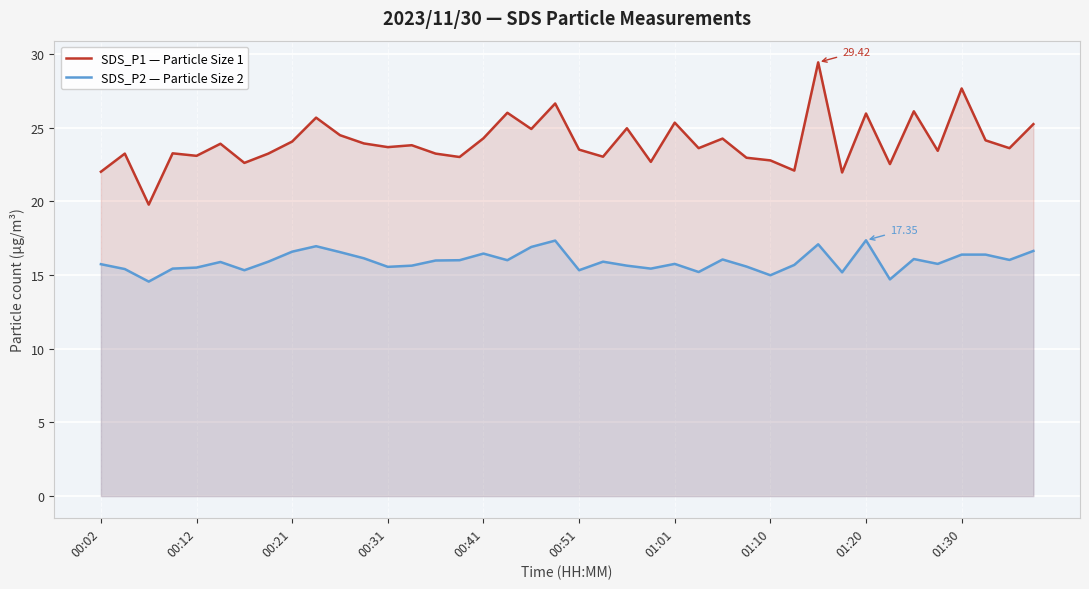

What value does the SDS_P2 — Particle Size 2 series have at 13?

15.6